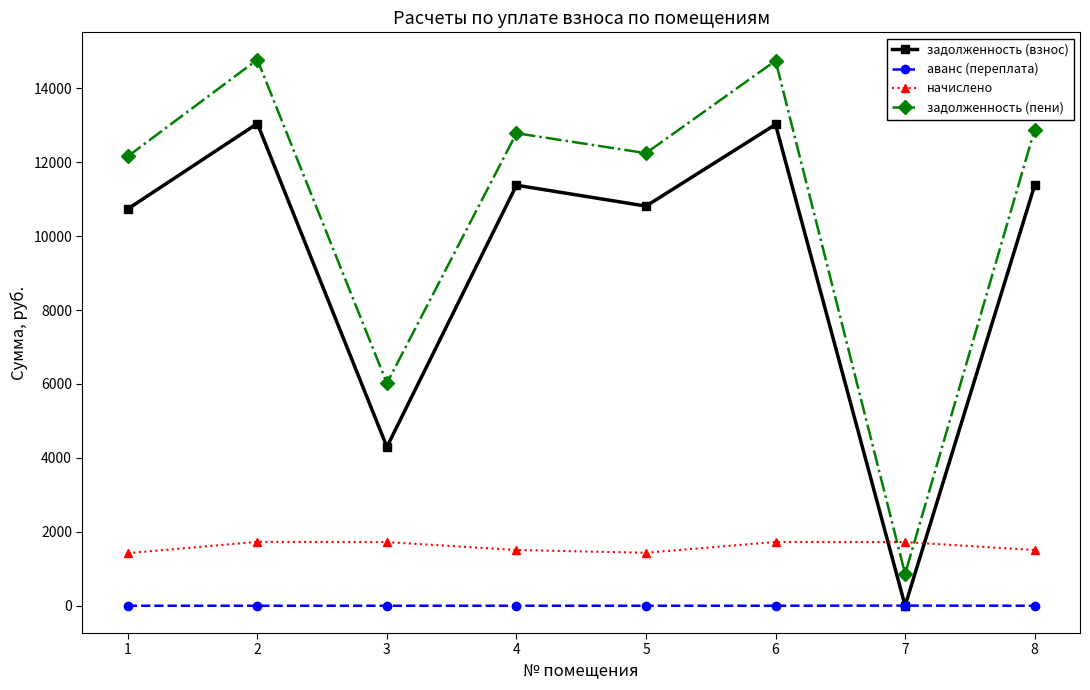

Which series has the largest range (max minus min)?

задолженность (пени)